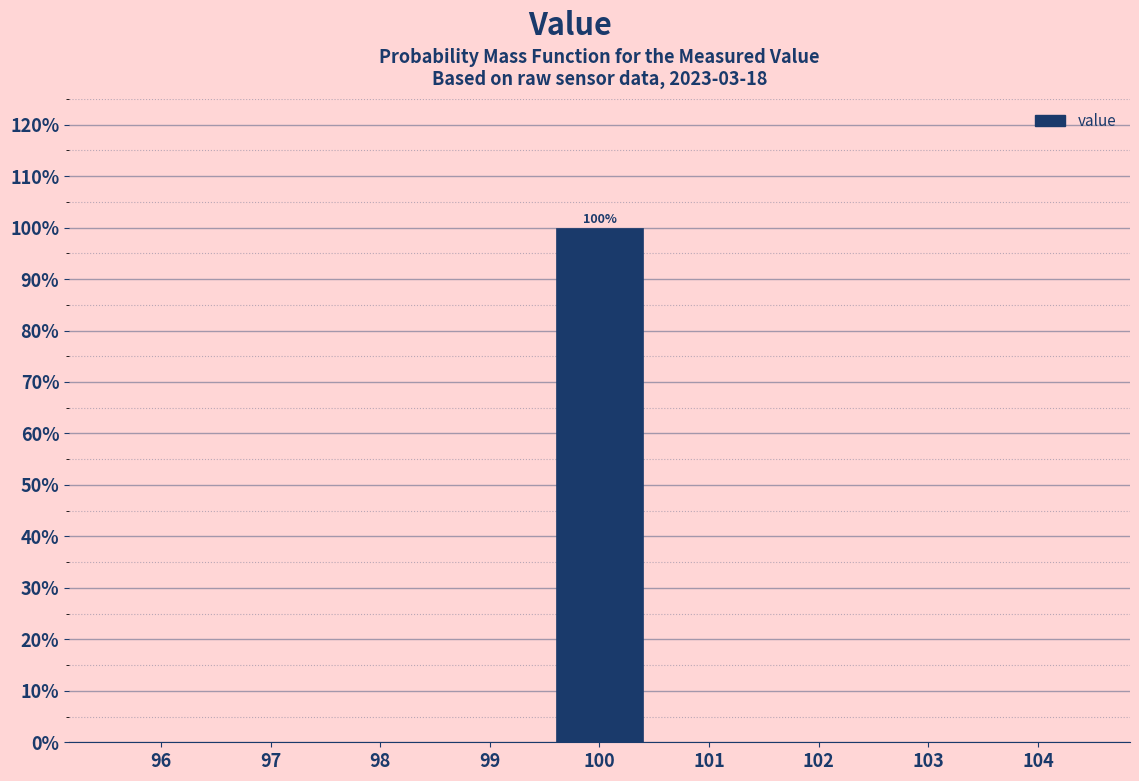

Over which range of the x-axis is the bar tallest?

99.5 to 100.5